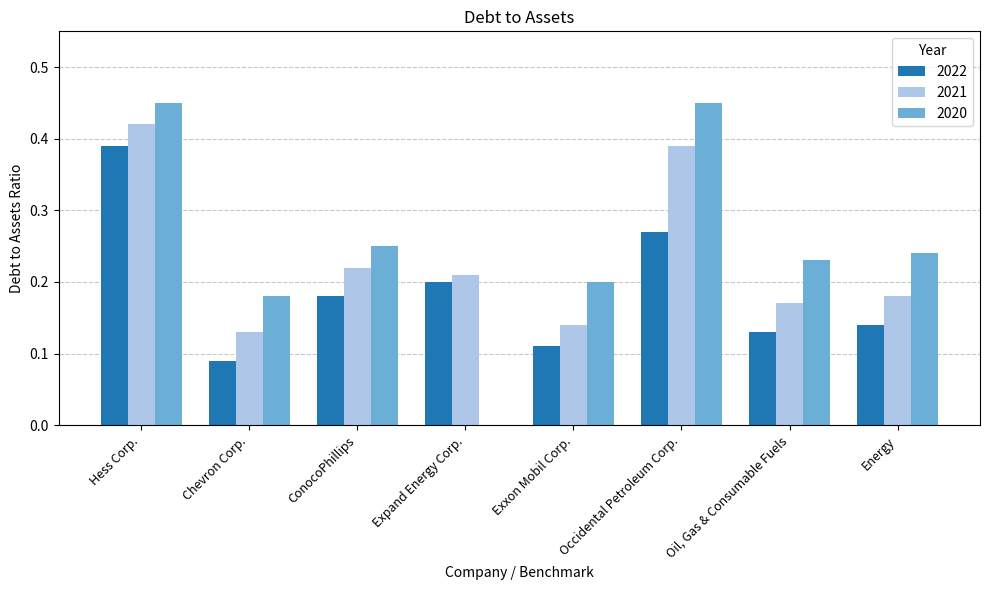

True or false: 2022 has a value of 0.2 at ConocoPhillips.

True